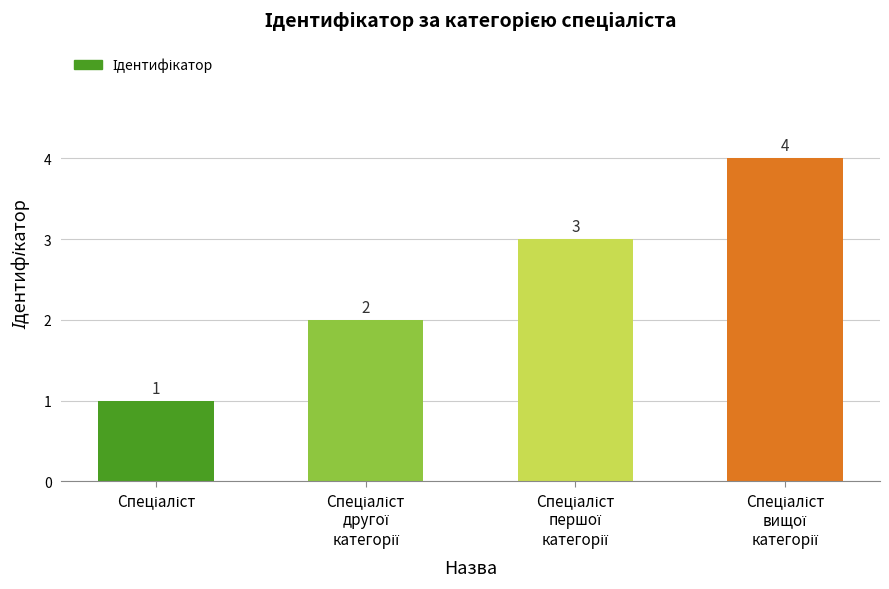

What is the difference between the second highest and minimum values?

2